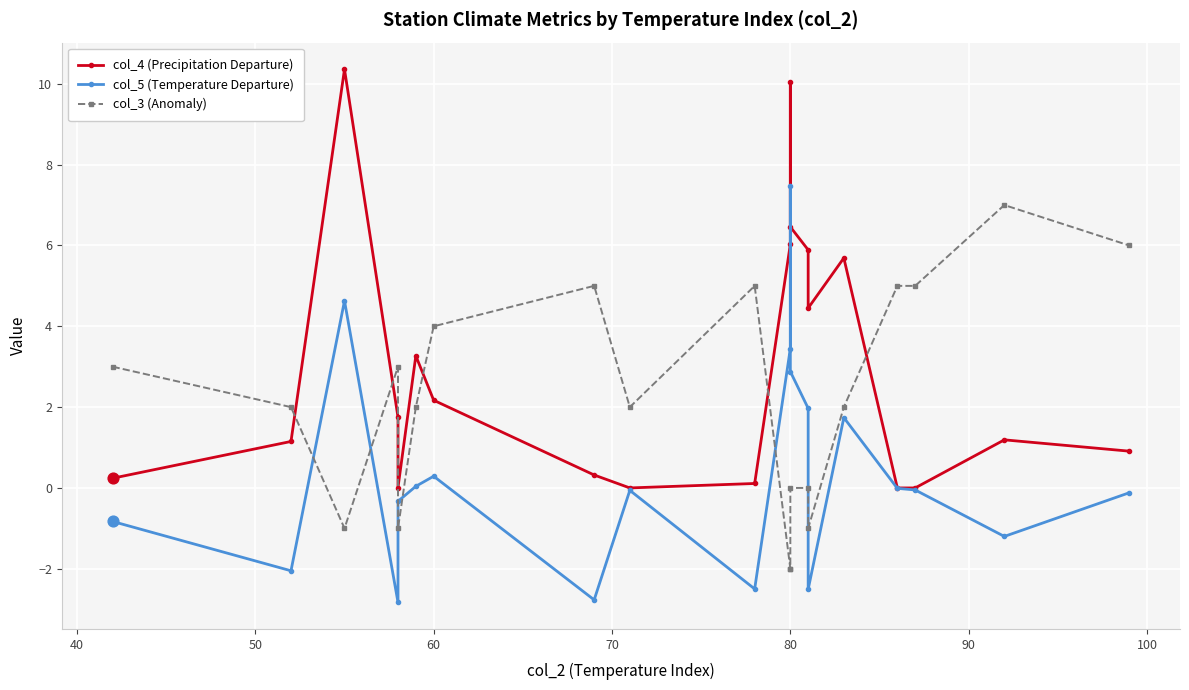

Which series has the largest total across all categories?

col_4 (Precipitation Departure)